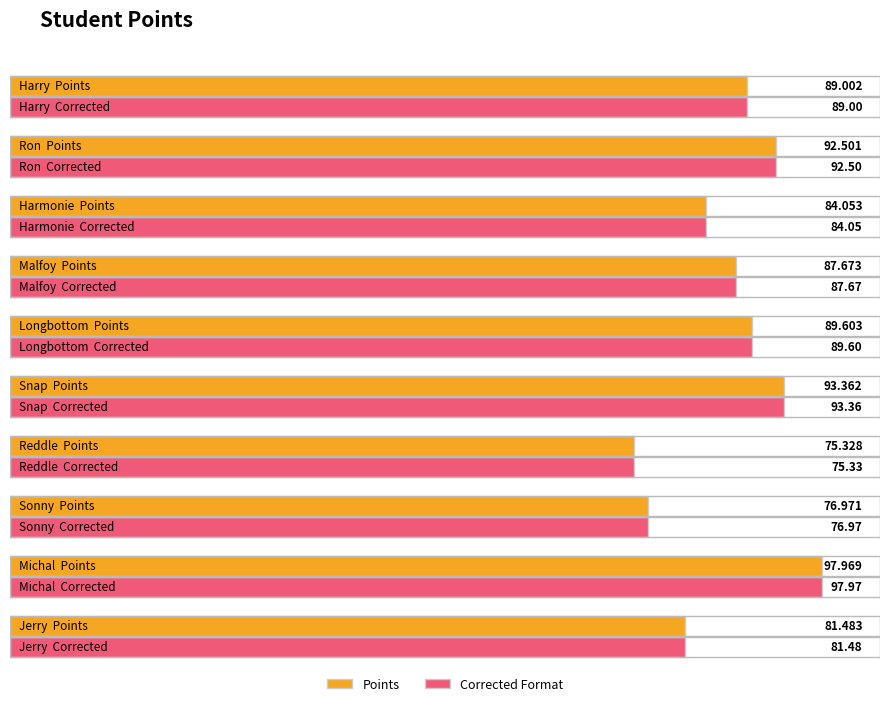

What is the label of the 9th bar from the left?

Michal